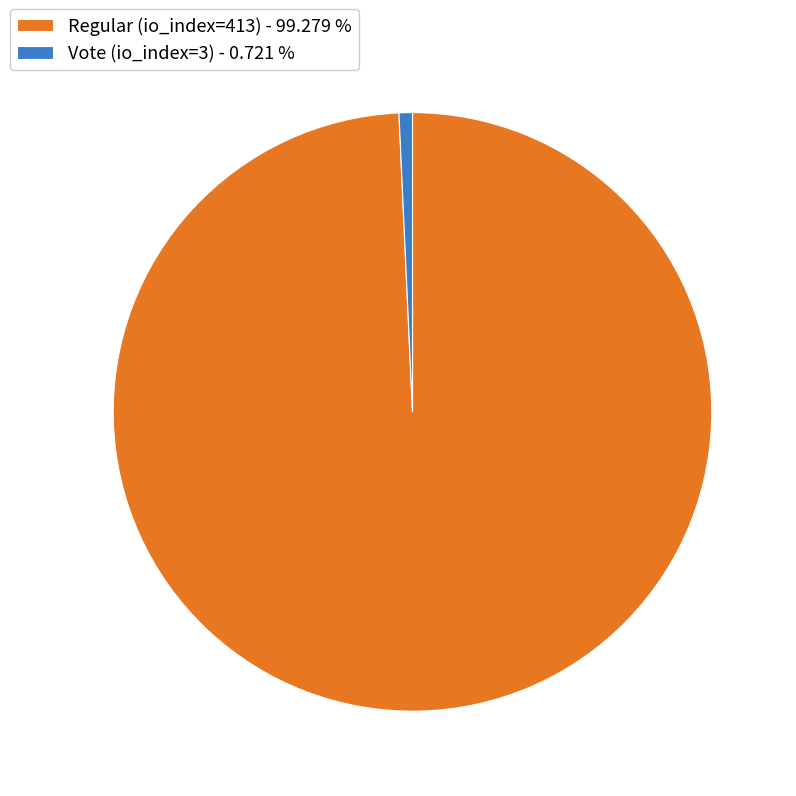

Which has a higher value, Regular (io_index=413) - 99.279 % or Vote (io_index=3) - 0.721 %?

Regular (io_index=413) - 99.279 %